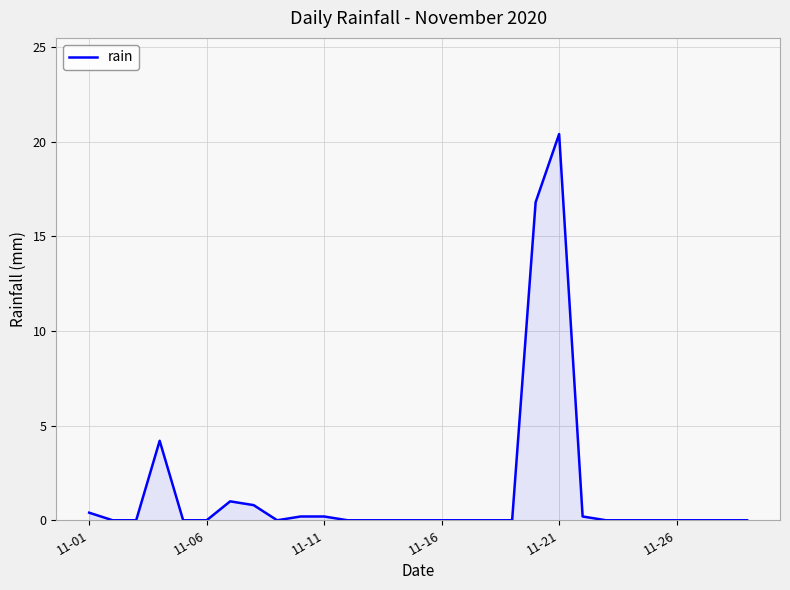

What is the average value?

1.5